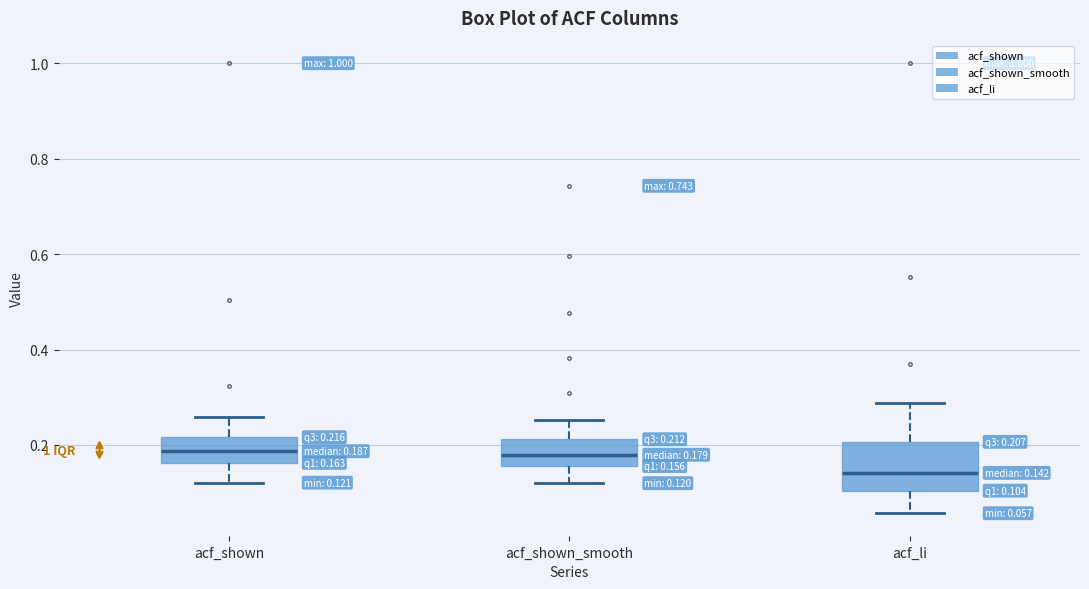

Which box is the tallest, from its lower edge to its upper edge?

acf_li